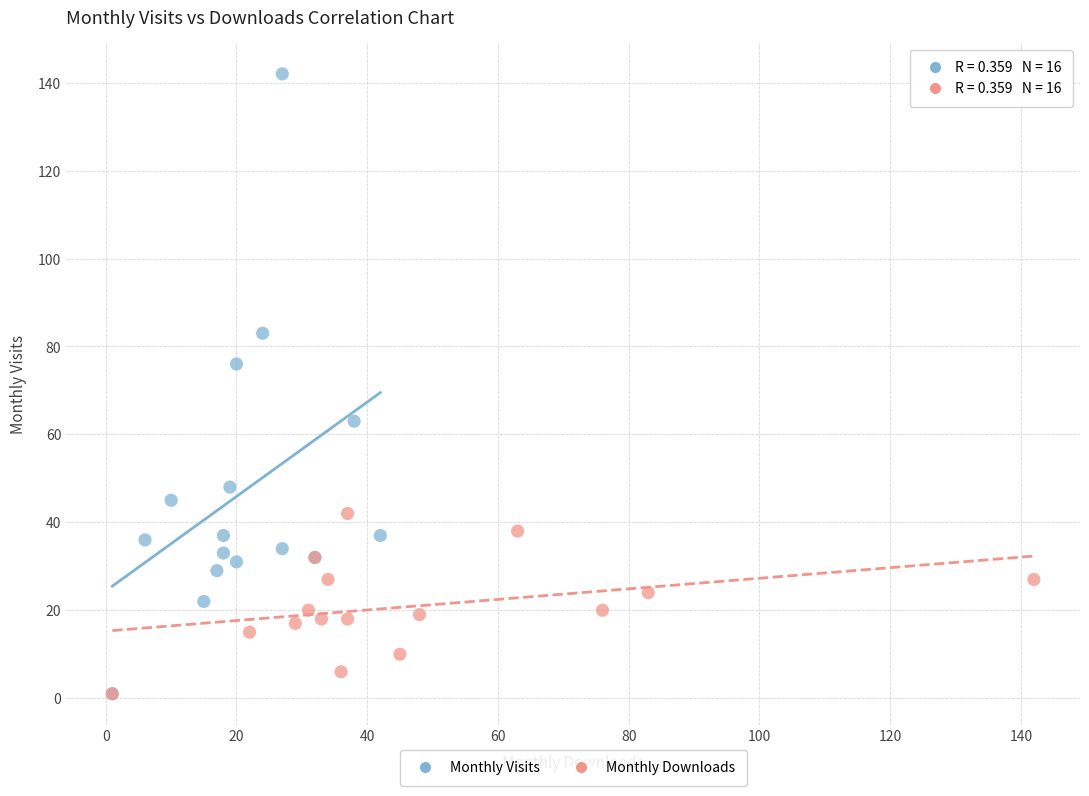

Which series reaches the maximum Y coordinate?

Monthly Visits